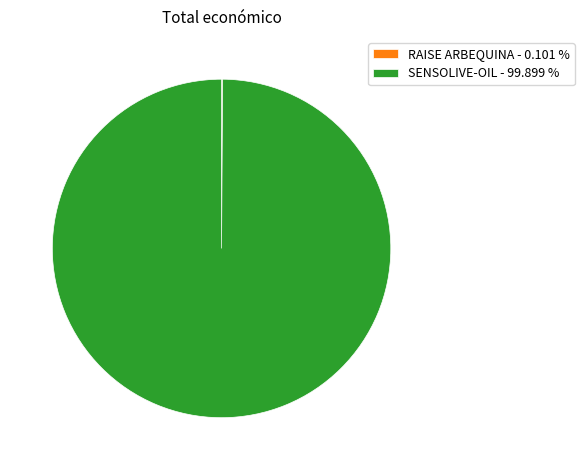

Is there a majority slice in this chart?

Yes